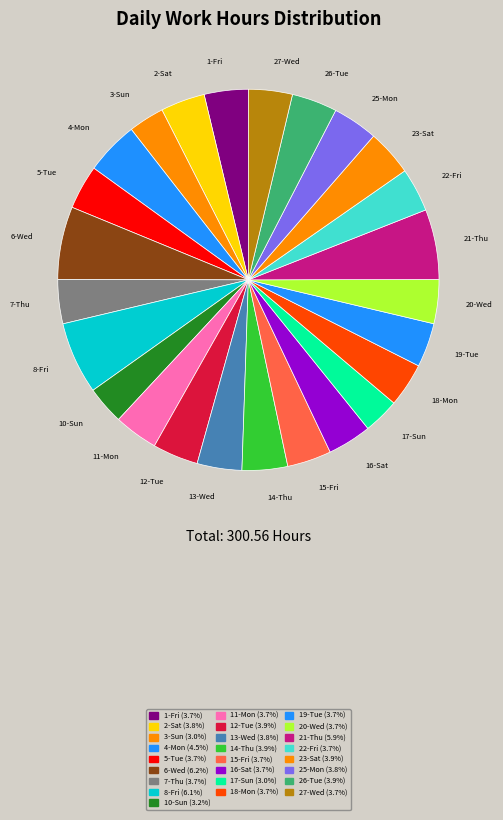

Do 2-Sat and 11-Mon together represent more than half of the pie?

No